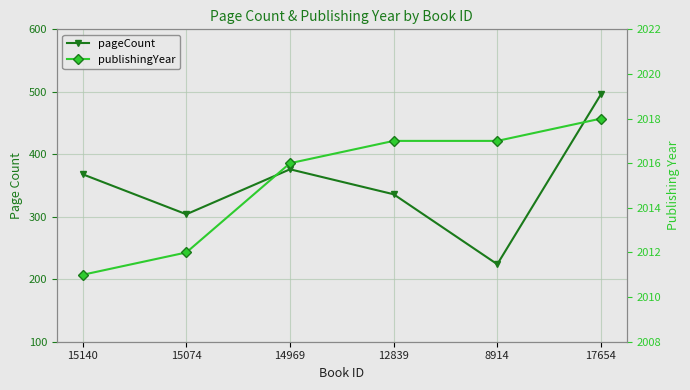

Which series has the widest spread of values?

pageCount